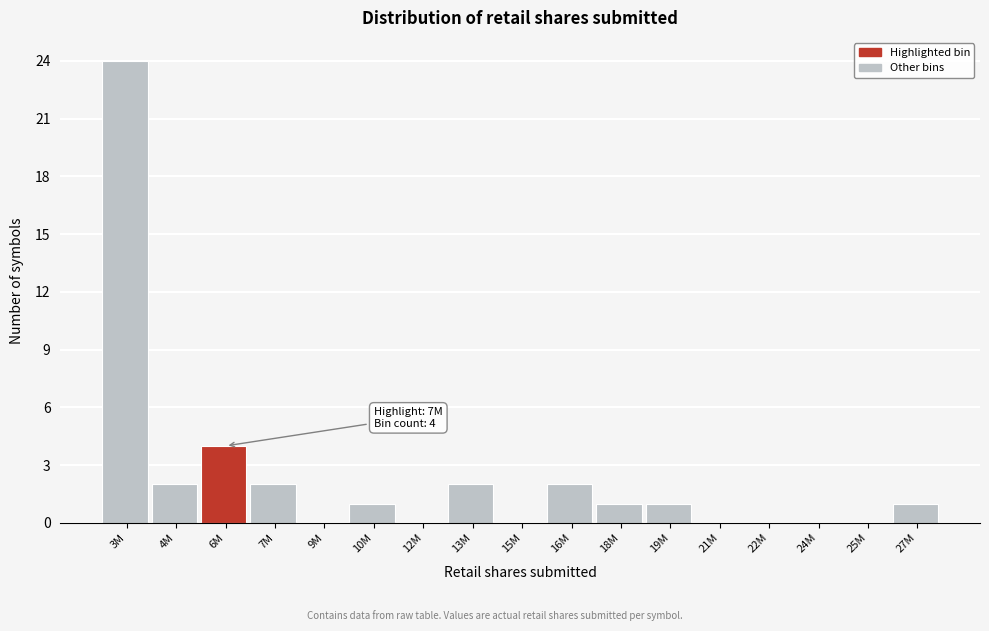

Reading left to right, list all the values displayed in this chart.

3M=24	4M=2	6M=4	7M=2	9M=0	10M=1	12M=0	13M=2	15M=0	16M=2	18M=1	19M=1	21M=0	22M=0	24M=0	25M=0	27M=1